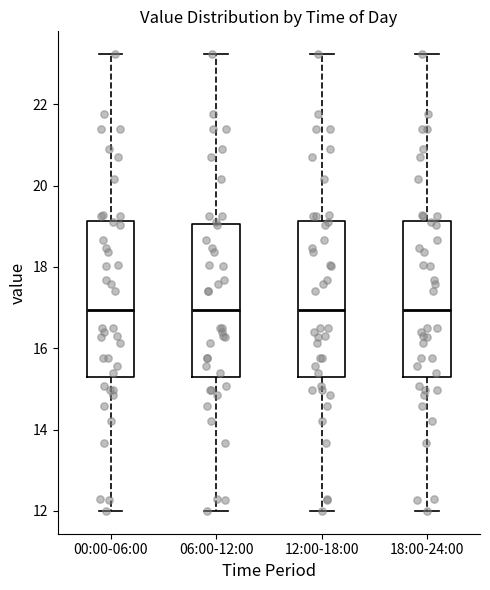

Where does the lower whisker of the box for 12:00-18:00 end on the y-axis? The values are not printed on the chart, so give them approximately, as read against the axis.

12.0